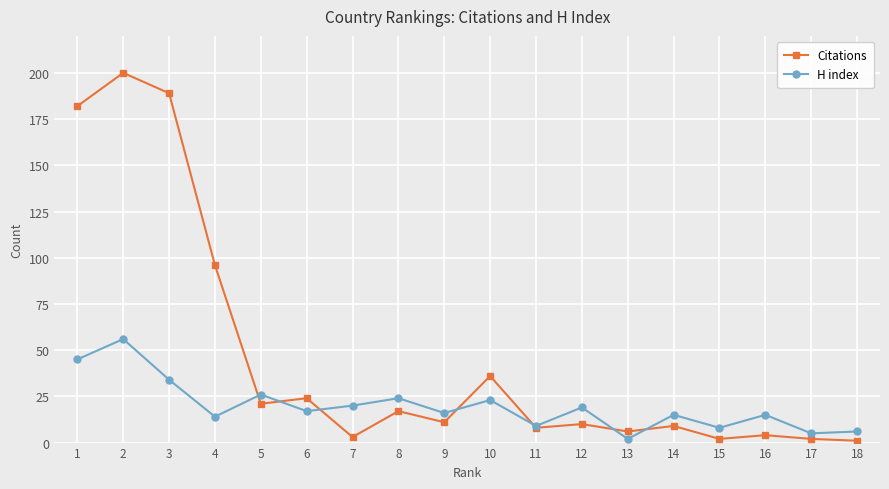

Which series has the largest range (max minus min)?

Citations